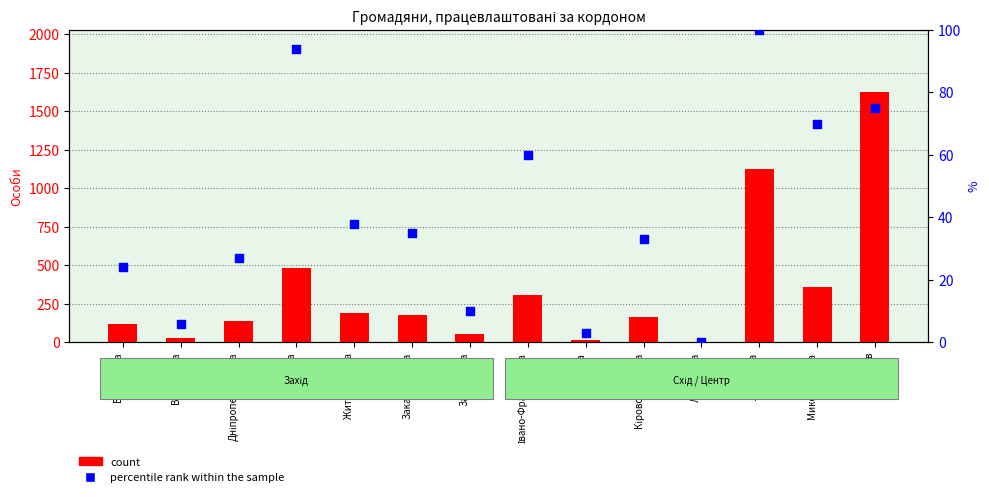

Which series contains the highest Y value?

count